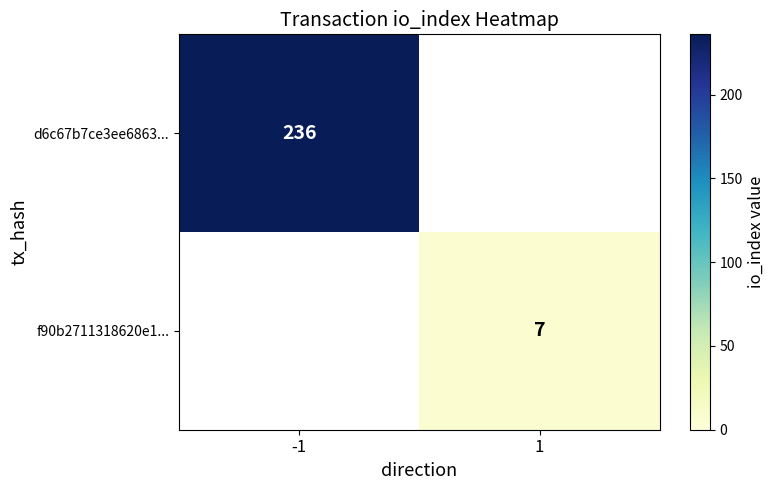

At how many categories does at least one series exceed 78?

1